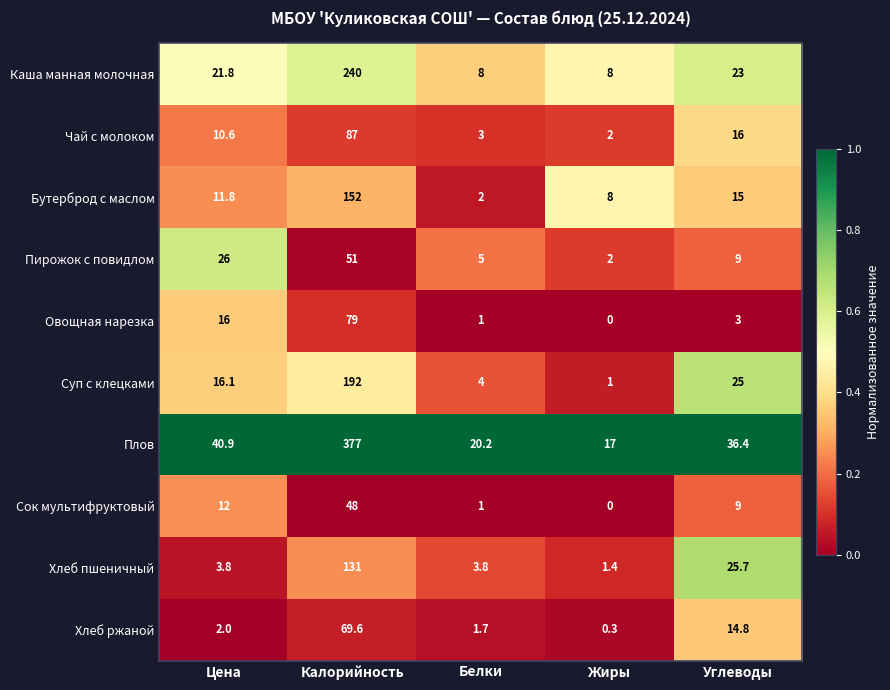

What is the sum of all Суп с клецками values?

238.1